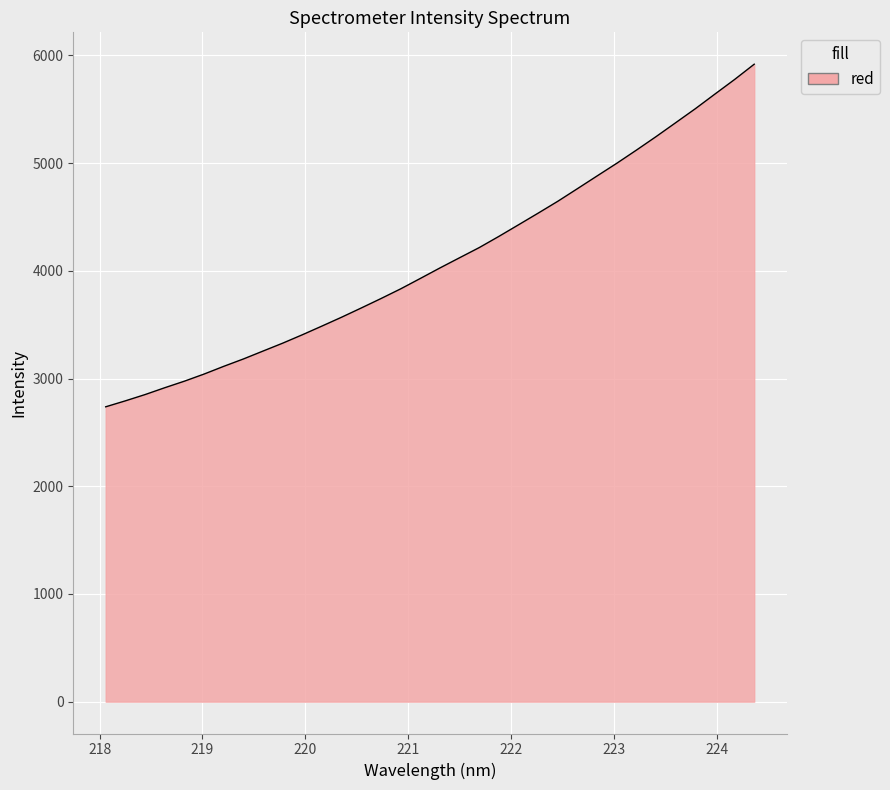

What is the difference between the maximum and minimum values?

3181.2